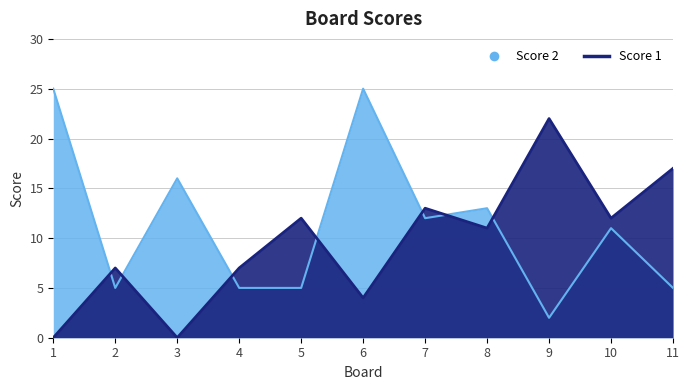

List the labels in order of Score 2 value, smallest first.

9, 2, 4, 5, 11, 10, 7, 8, 3, 1, 6